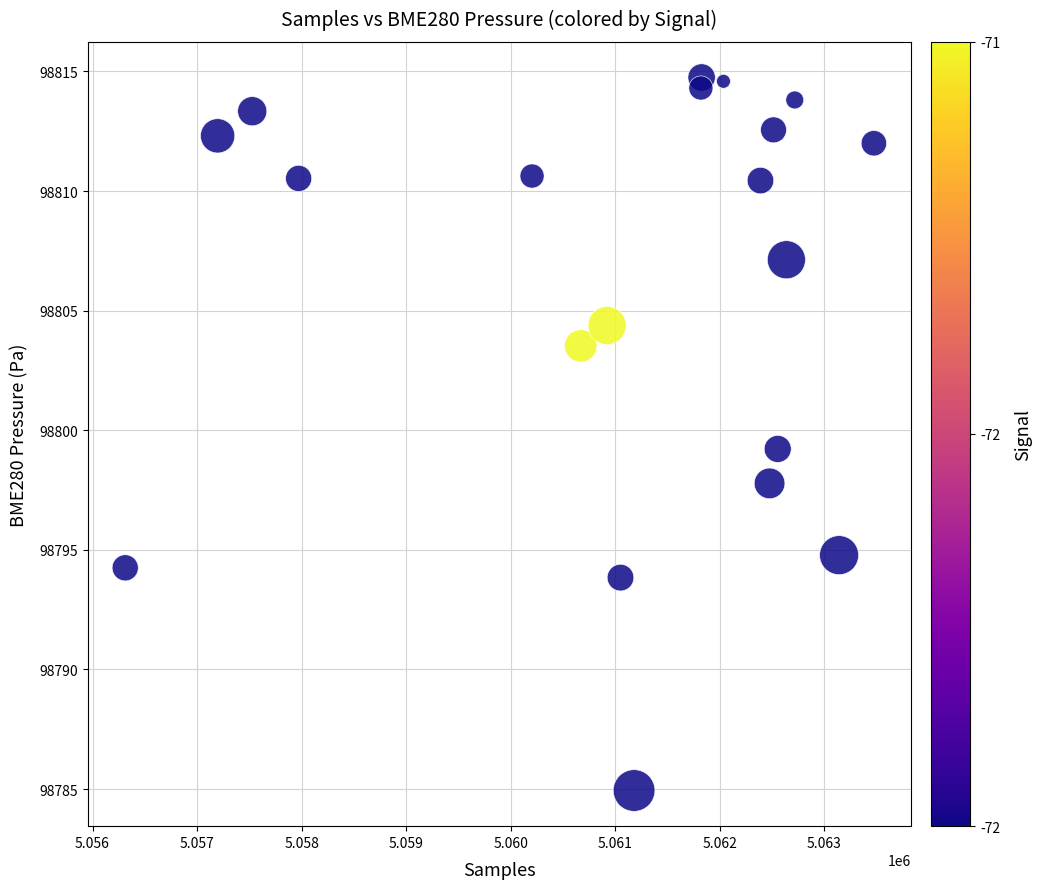

What is the range of Y values (max minus min)?

29.8